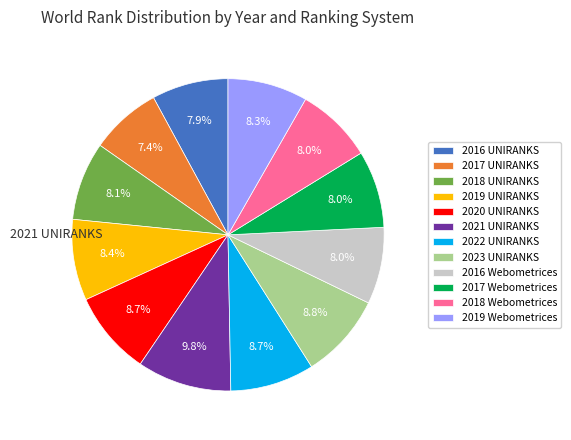

To the nearest percent, what is the difference between the 2019 UNIRANKS and 2017 UNIRANKS slice percentages?

1%